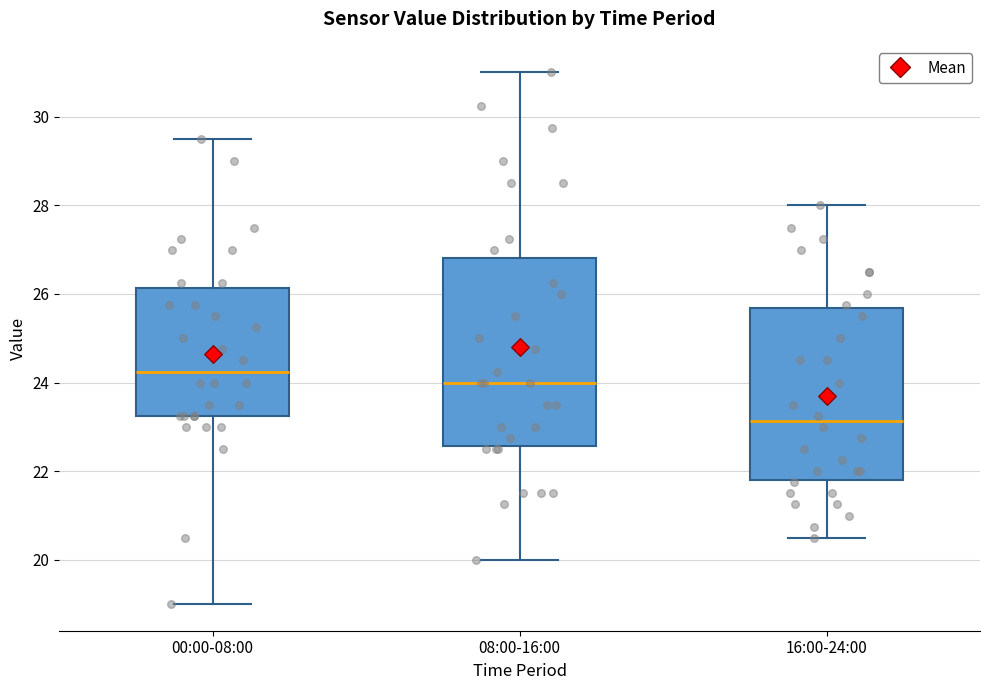

Which box is the tallest, from its lower edge to its upper edge?

08:00-16:00